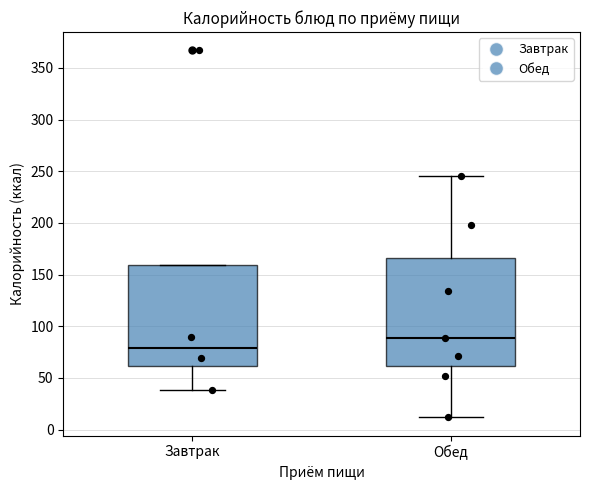

Where does the lower whisker of the box for Обед end on the y-axis? The values are not printed on the chart, so give them approximately, as read against the axis.

10